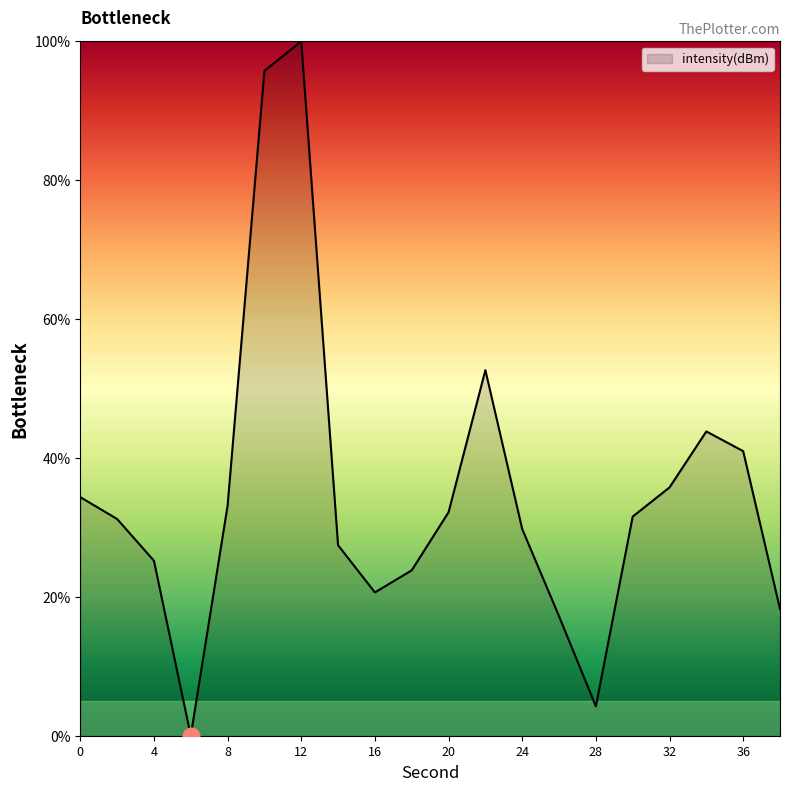

How many distinct data groups are displayed?

1